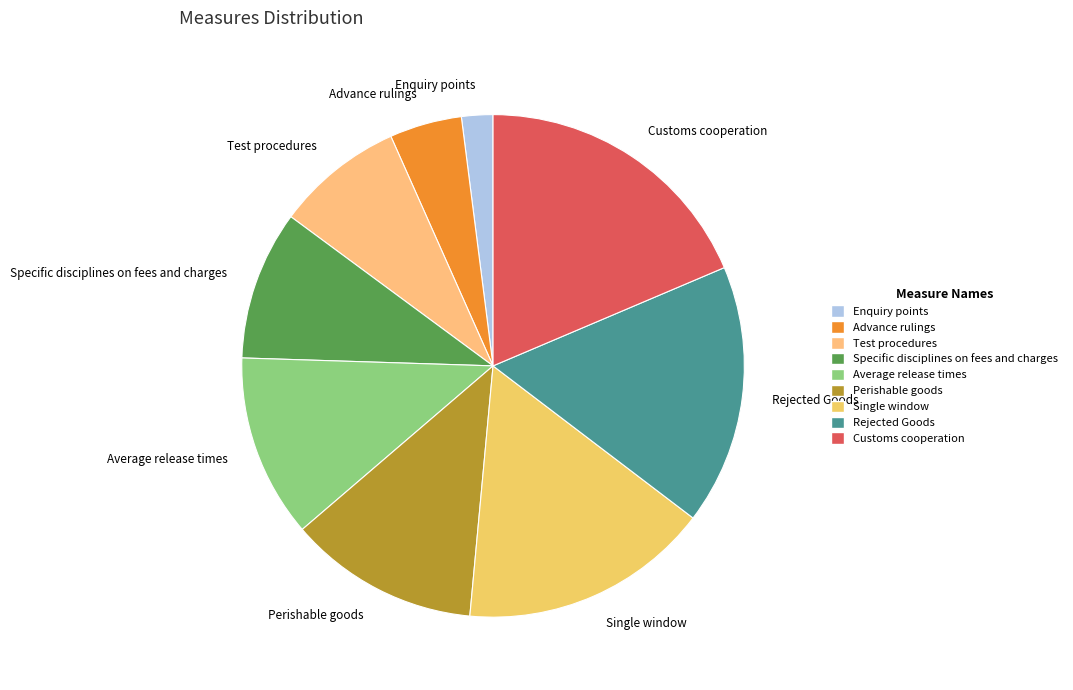

Does any single category account for the majority?

No